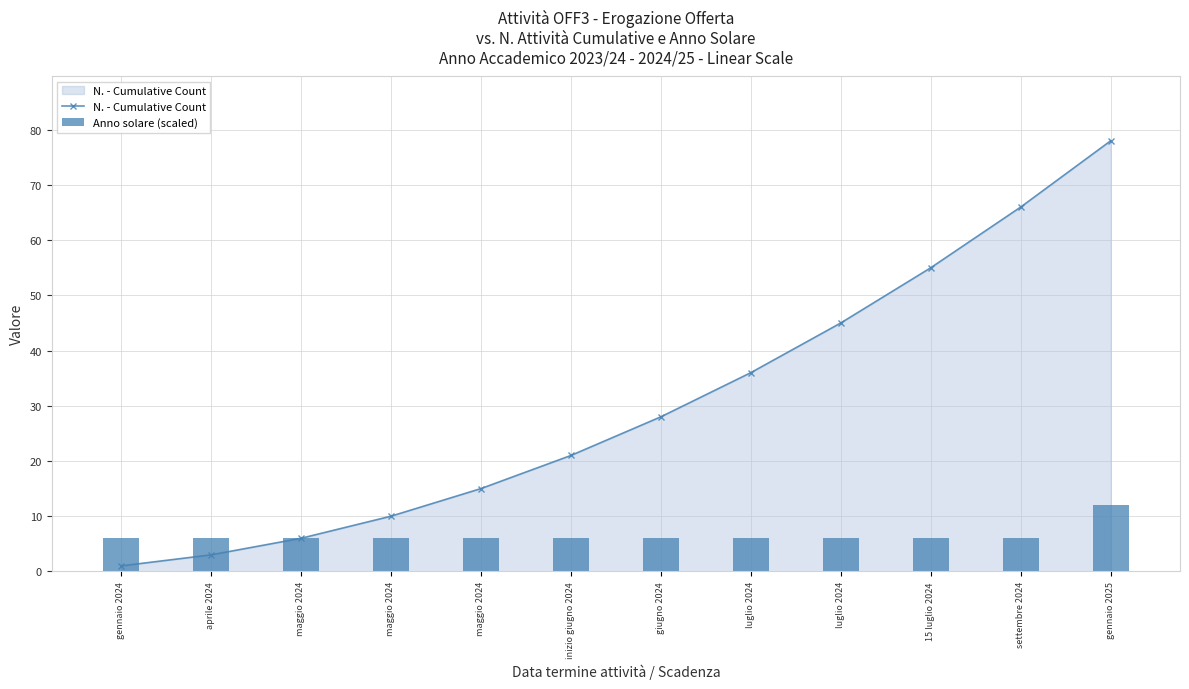

At which label does Anno solare (scaled) reach its minimum?

gennaio 2024